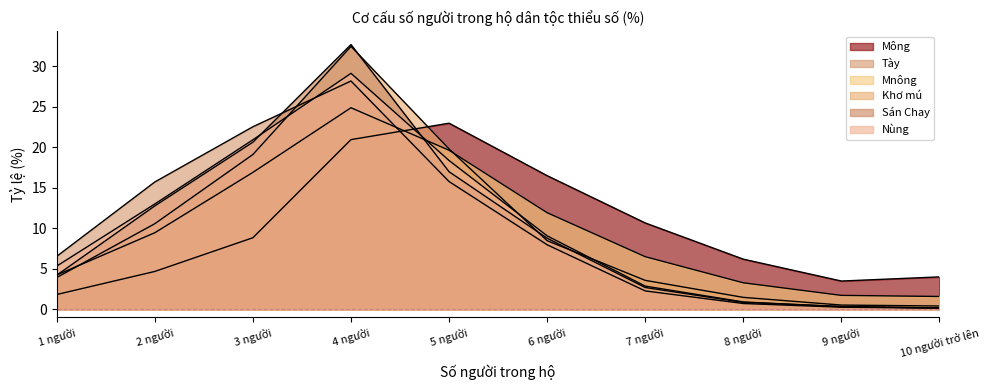

At 3 người, list the series in order from smallest to largest.

Mông, Mnông, Khơ mú, Sán Chay, Nùng, Tày